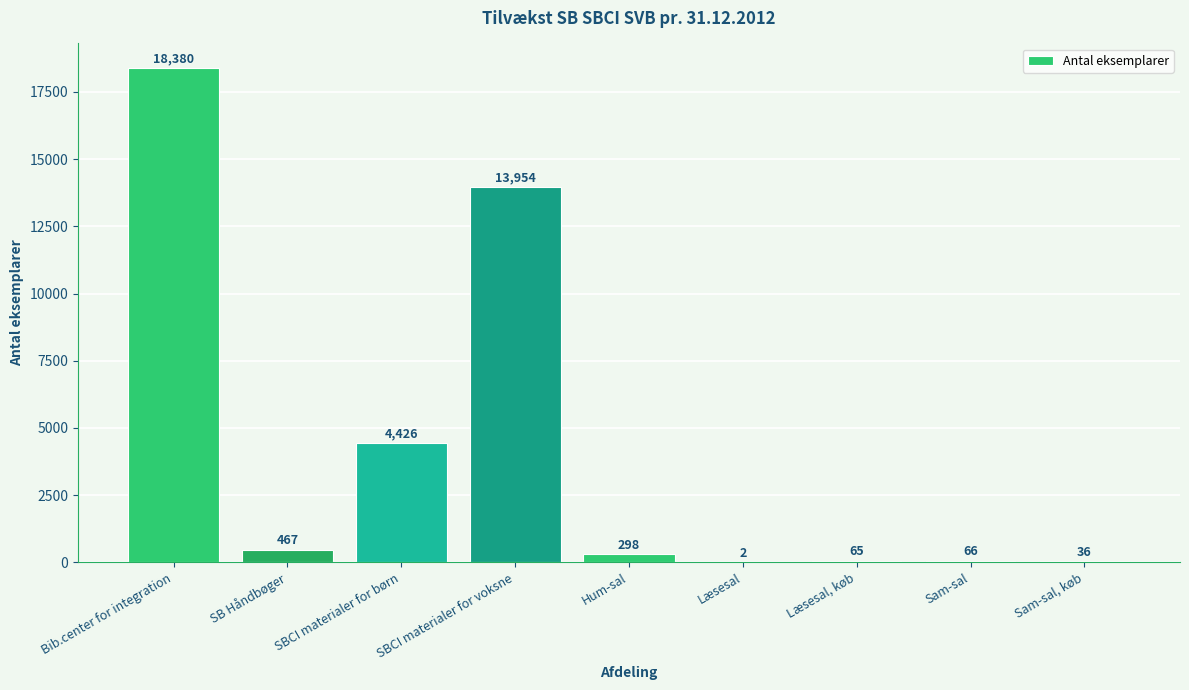

Between Bib.center for integration and Hum-sal, which is larger?

Bib.center for integration